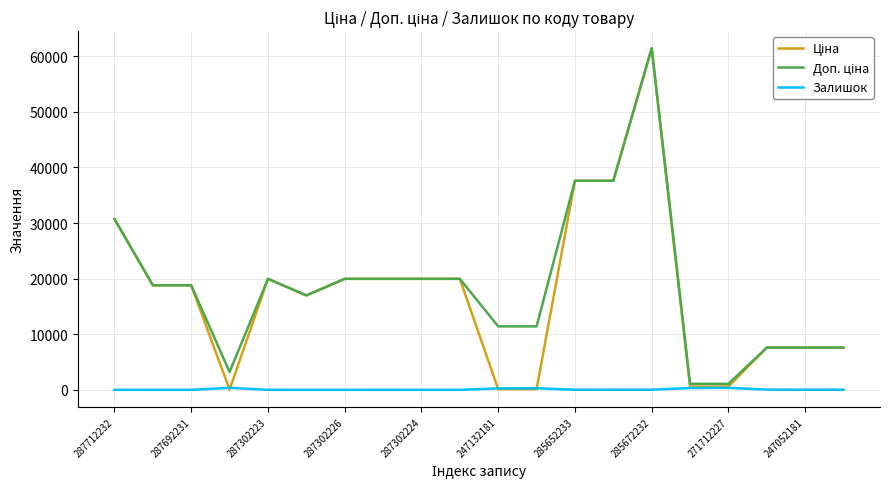

What is the maximum value shown in the chart?

61434.3